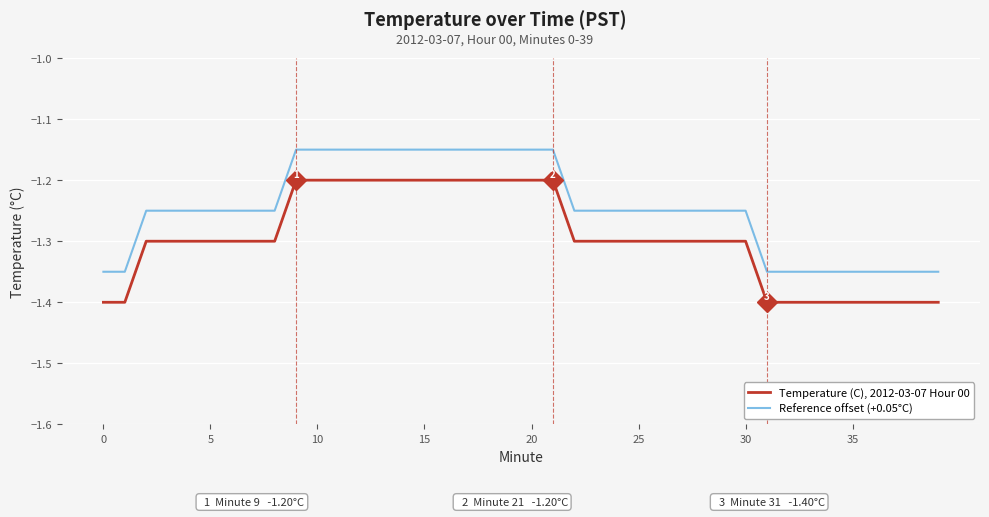

True or false: Temperature (C), 2012-03-07 Hour 00 and Reference offset (+0.05°C) cross at least once.

False